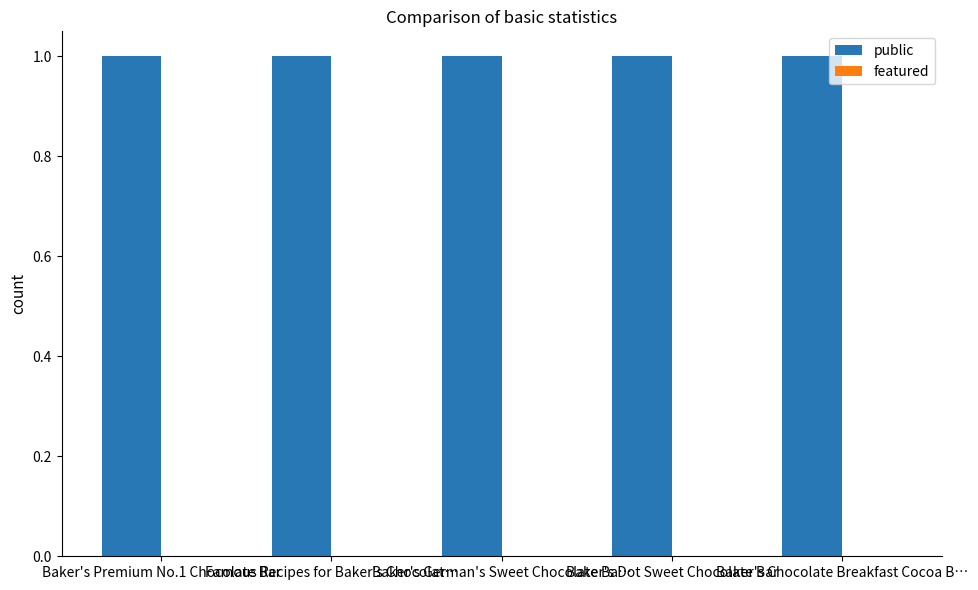

How many distinct data groups are displayed?

2